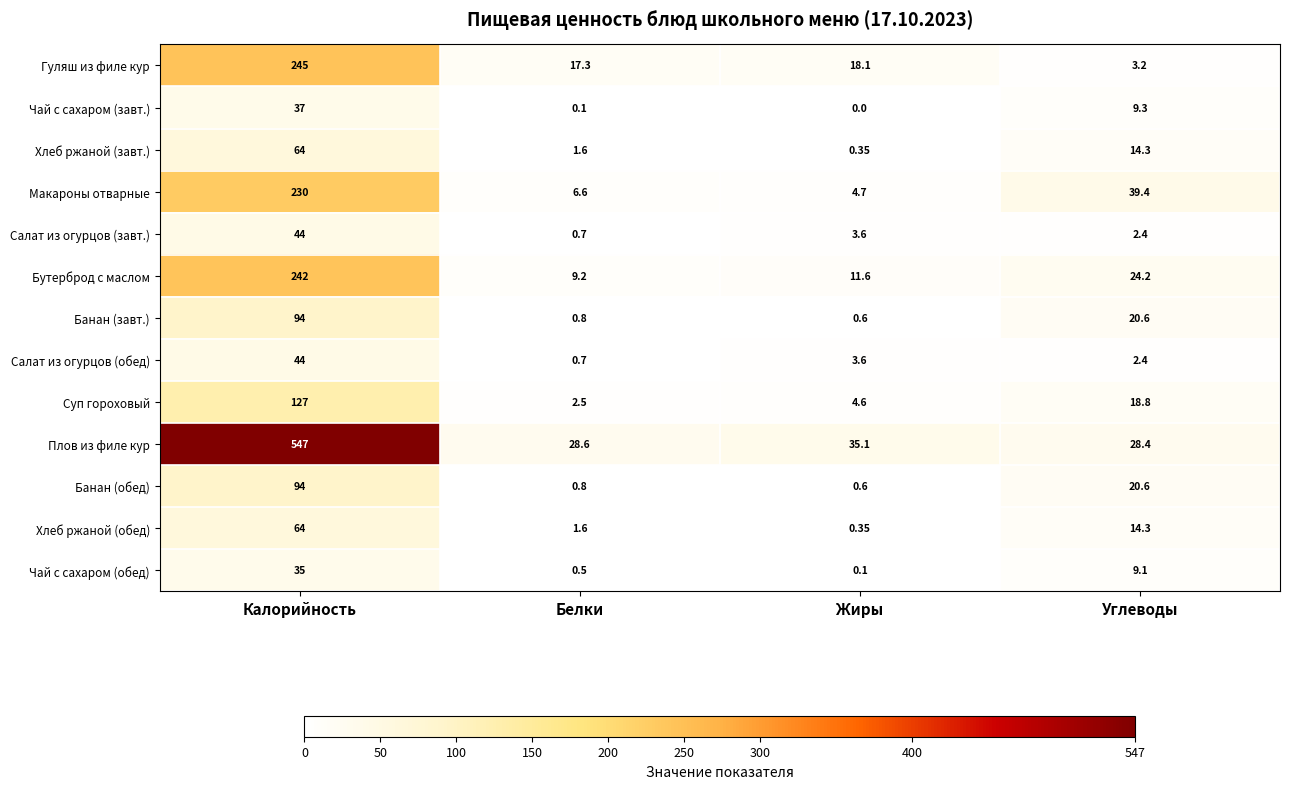

At which label does Хлеб ржаной (завт.) first exceed 14?

Калорийность